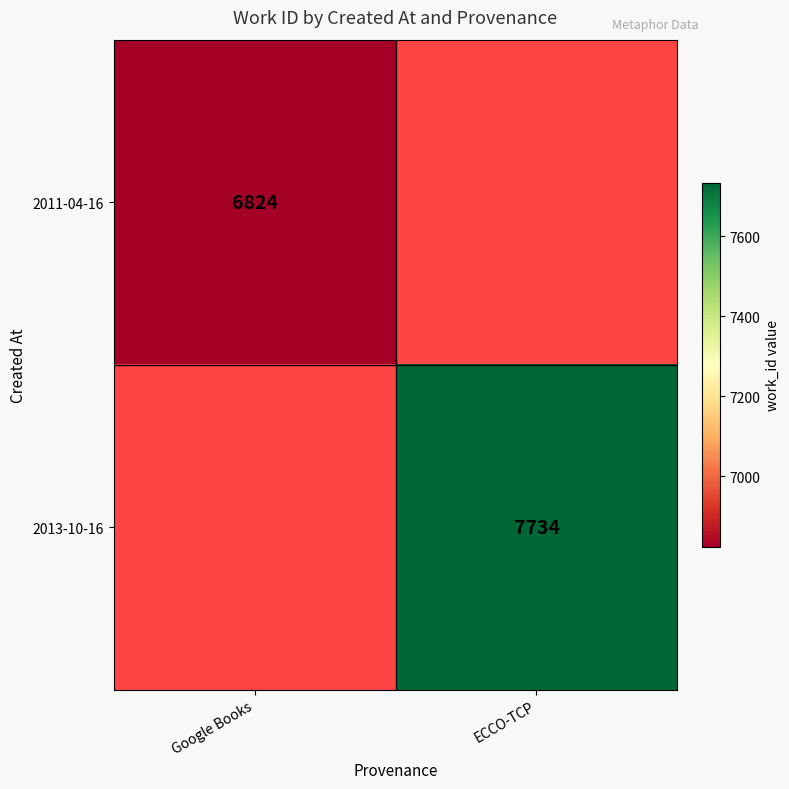

Is it true that 2011-04-16 equals 6824 at Google Books?

True